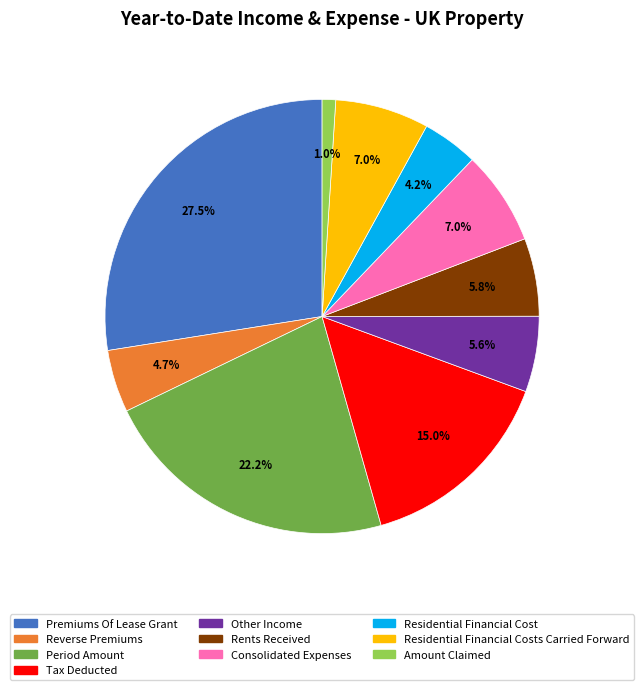

Which has a higher value, Other Income or Residential Financial Costs Carried Forward?

Residential Financial Costs Carried Forward